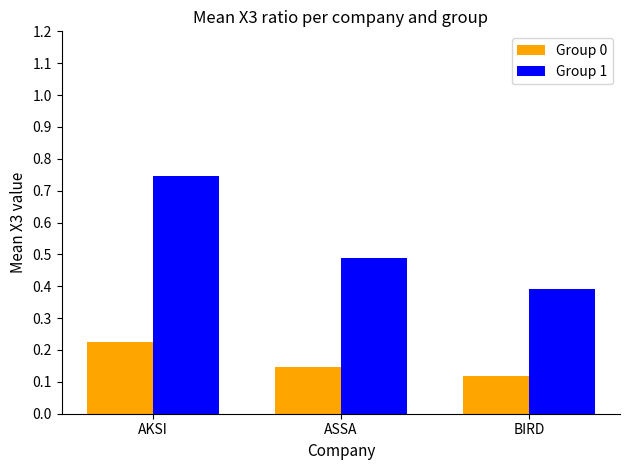

Are the bars horizontal?

No